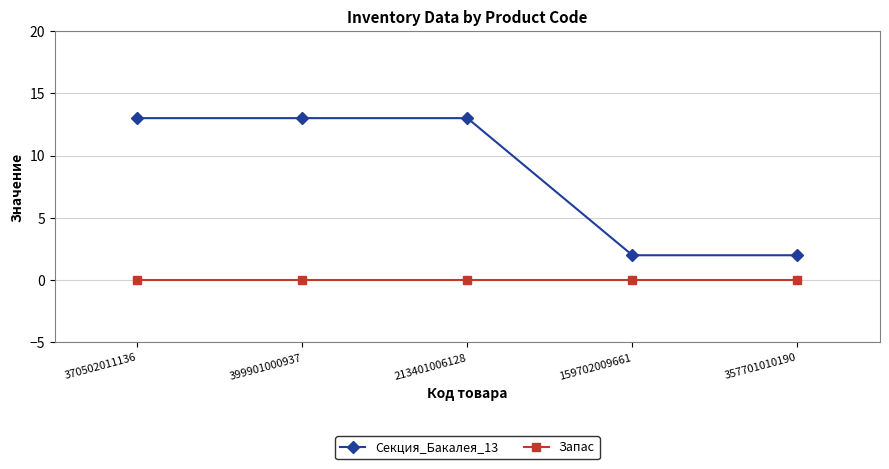

Does the chart have visible grid lines?

Yes